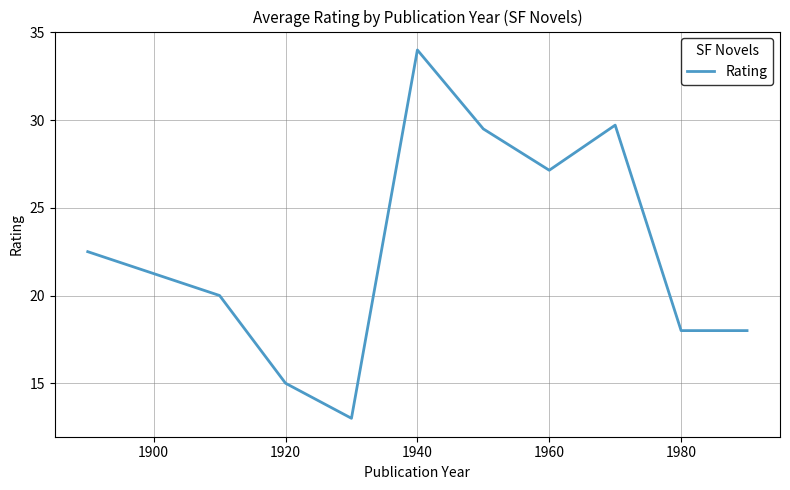

Reading left to right, extract all data points from this chart.

22.5	20.0	15.0	13.0	34.0	29.5	27.1	29.7	18.0	18.0